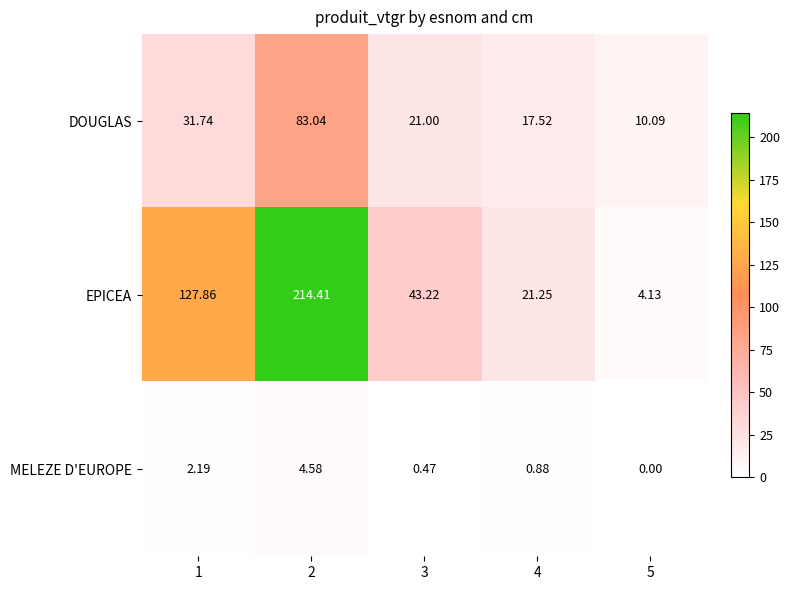

Which series has the largest total across all categories?

EPICEA